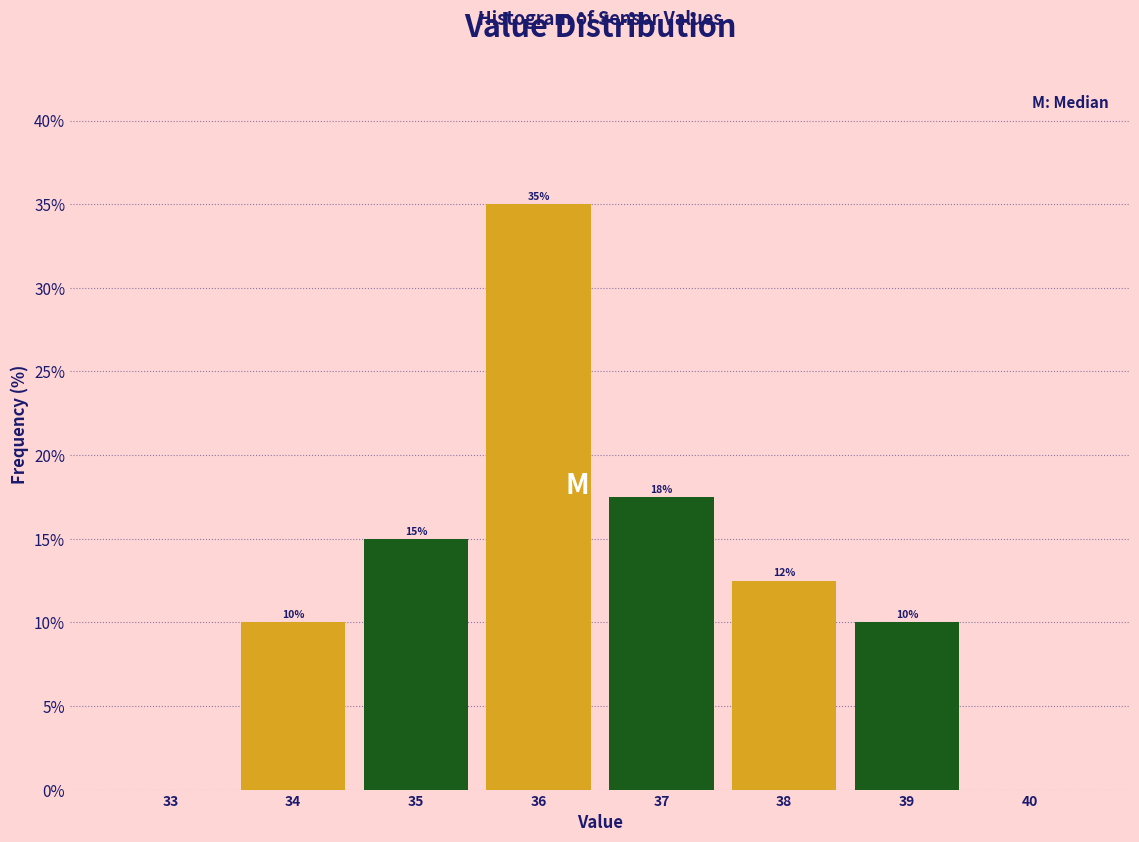

Which range on the x-axis has the tallest bar?

35.5 to 36.5